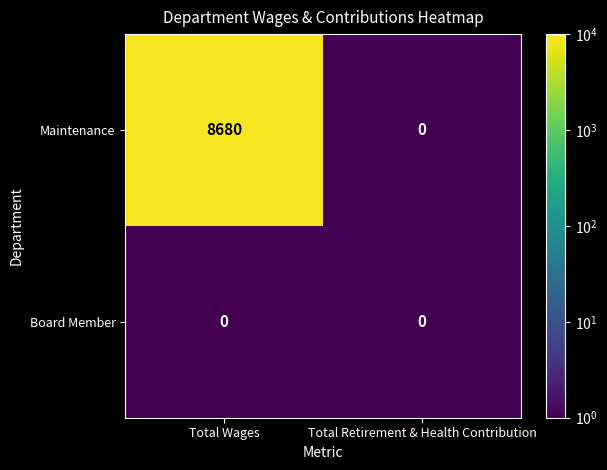

Which category has the highest value in the Maintenance series?

Total Wages